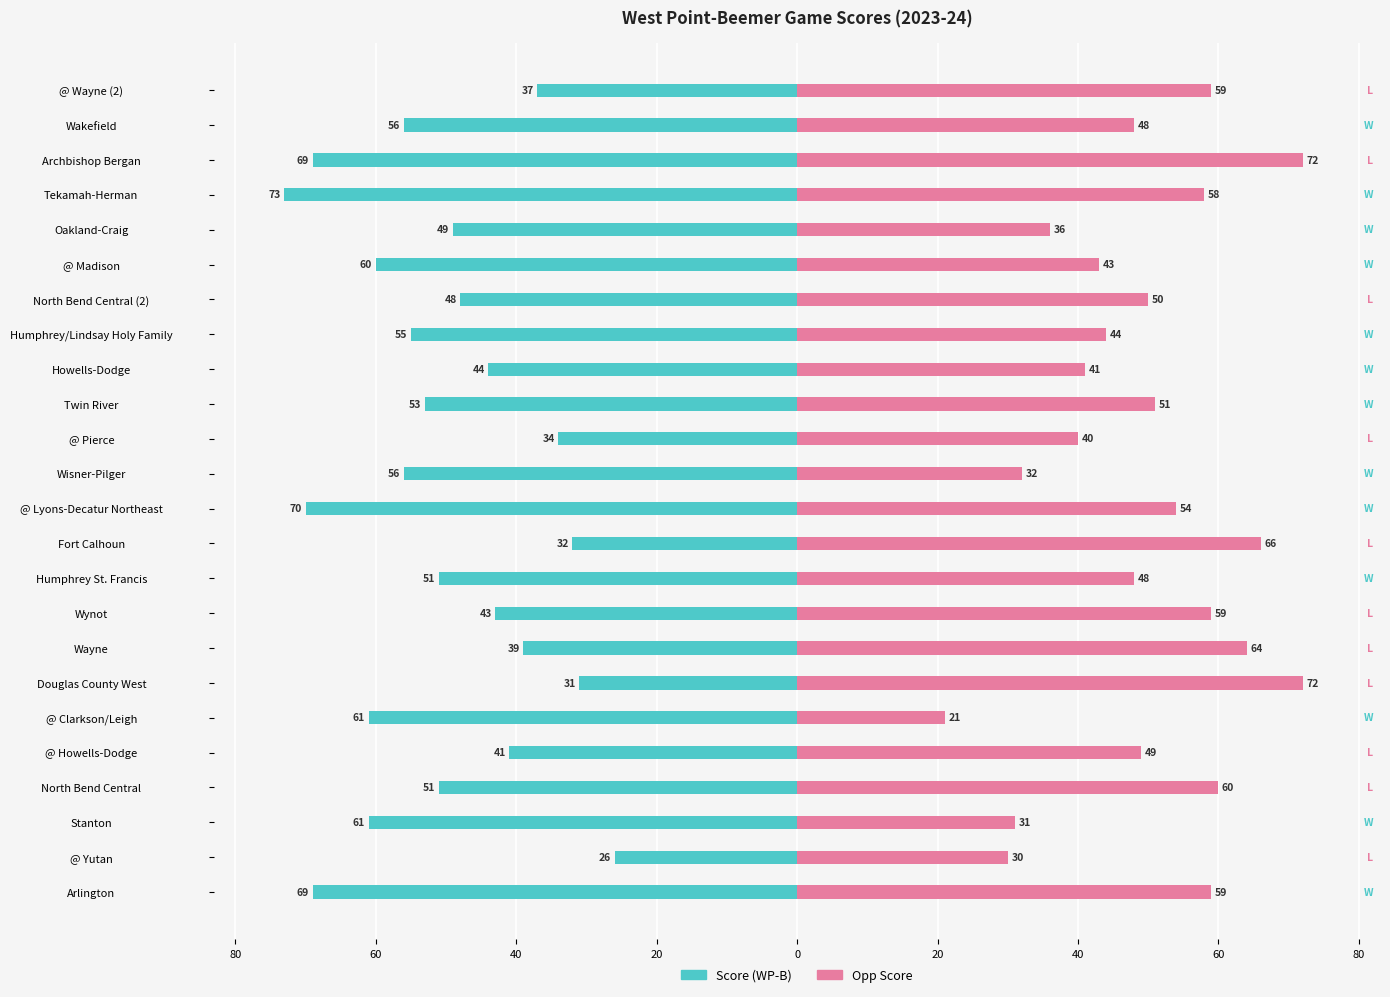

What are all the series names shown in the legend?

Score, Opp Score